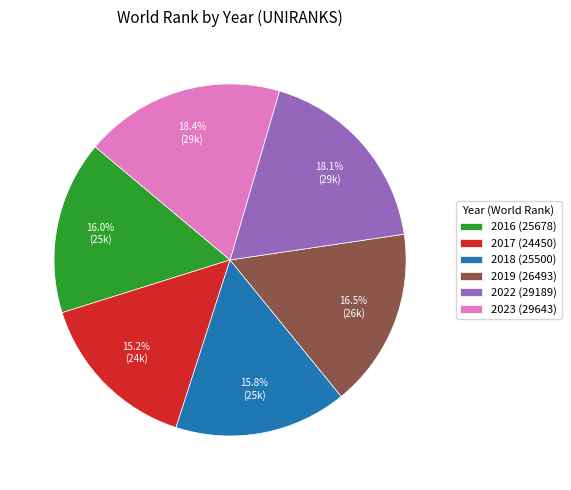

Does 2022 represent more than half of the total?

No